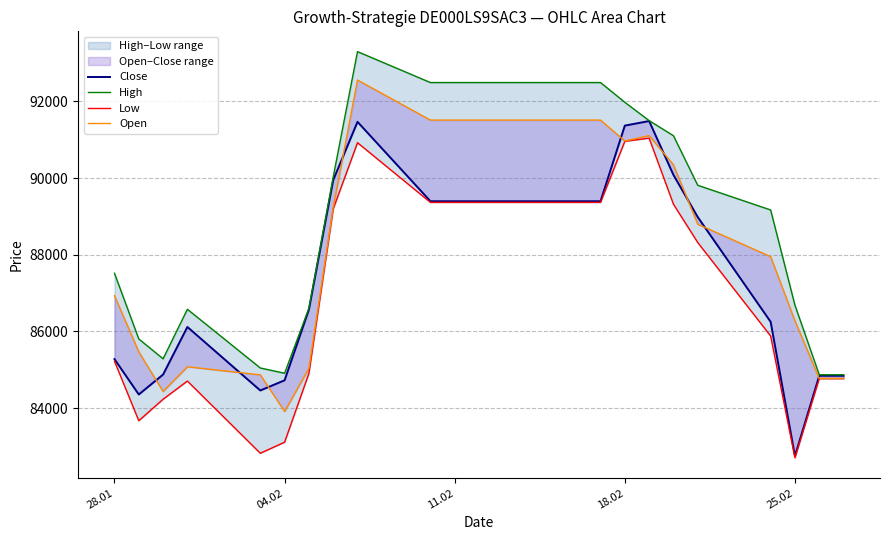

How many interior local peaks does the Close series have?

3